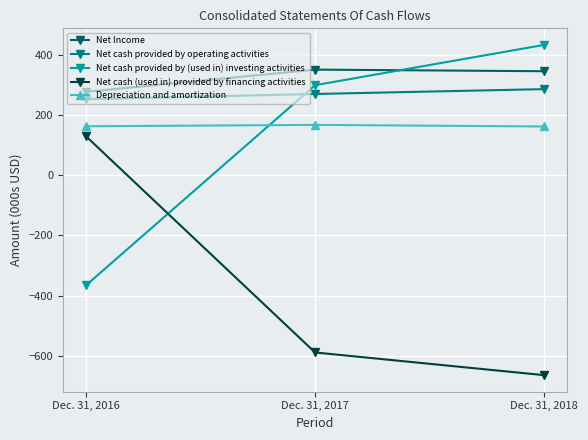

What is the approximate value of Depreciation and amortization at Dec. 31, 2016?

162.5